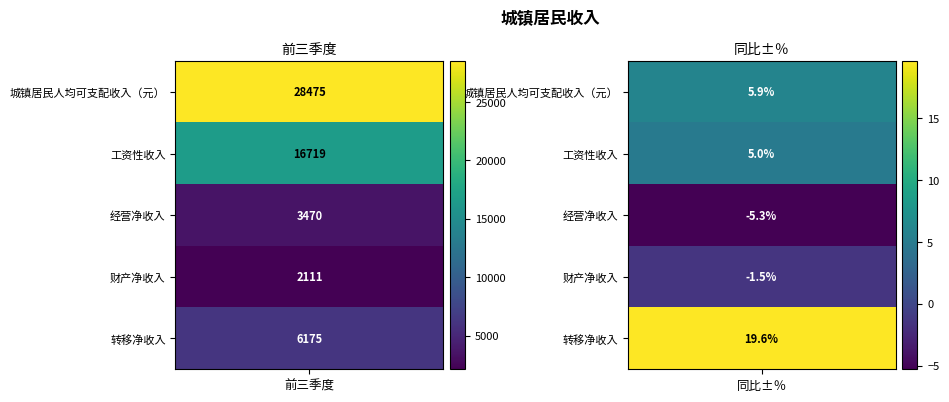

At 1, list the series in order from largest to smallest.

转移净收入, 城镇居民人均可支配收入（元）, 工资性收入, 财产净收入, 经营净收入